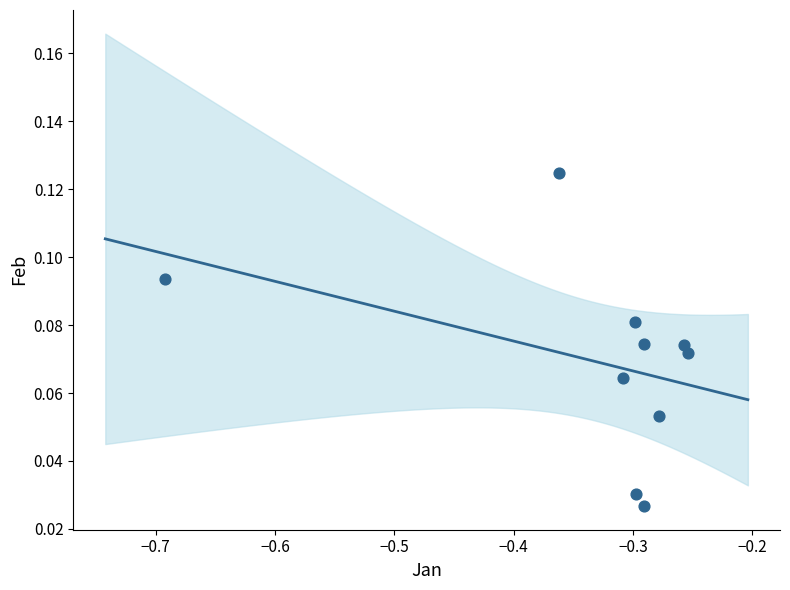

What is the range of X values (max minus min)?

0.4